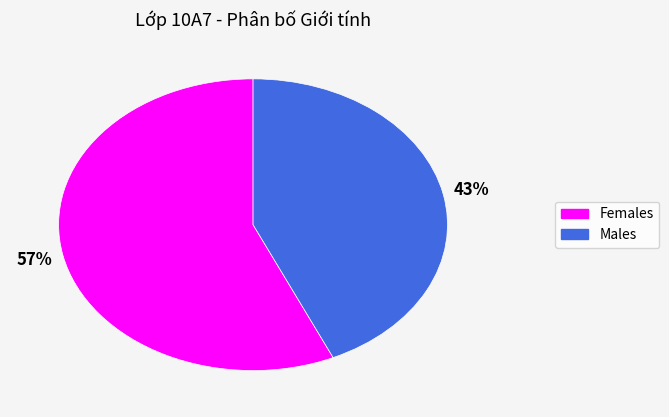

To the nearest percent, what is the difference between the largest and smallest slice percentages?

14%